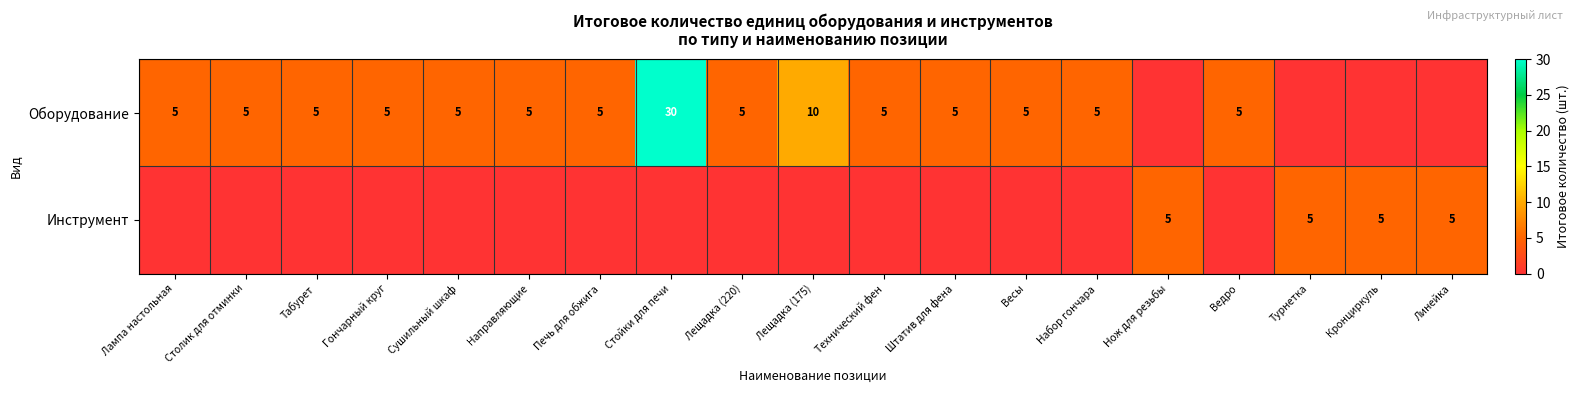

The value of Оборудование at Весы is 5. True or false?

True